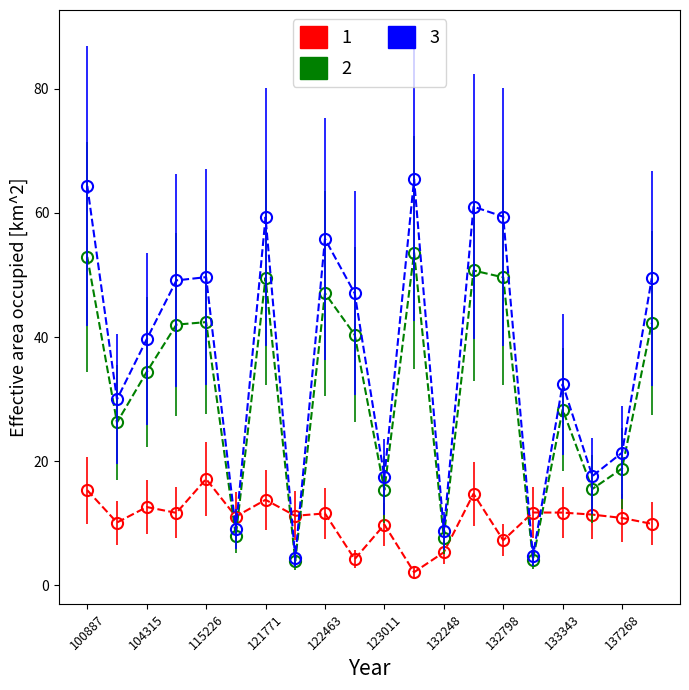

Which series has the largest range (max minus min)?

3